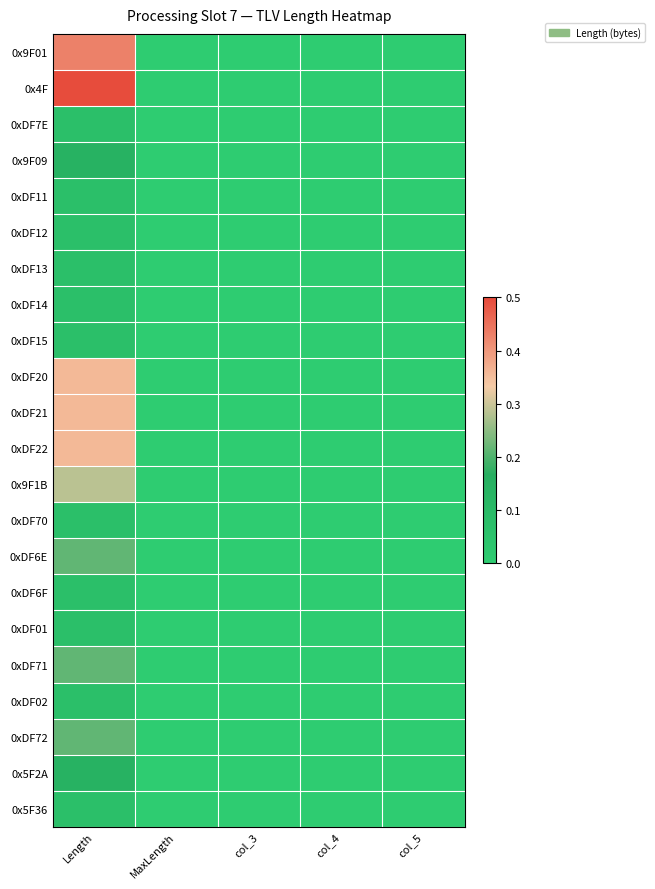

At how many categories does at least one series exceed 0?

1